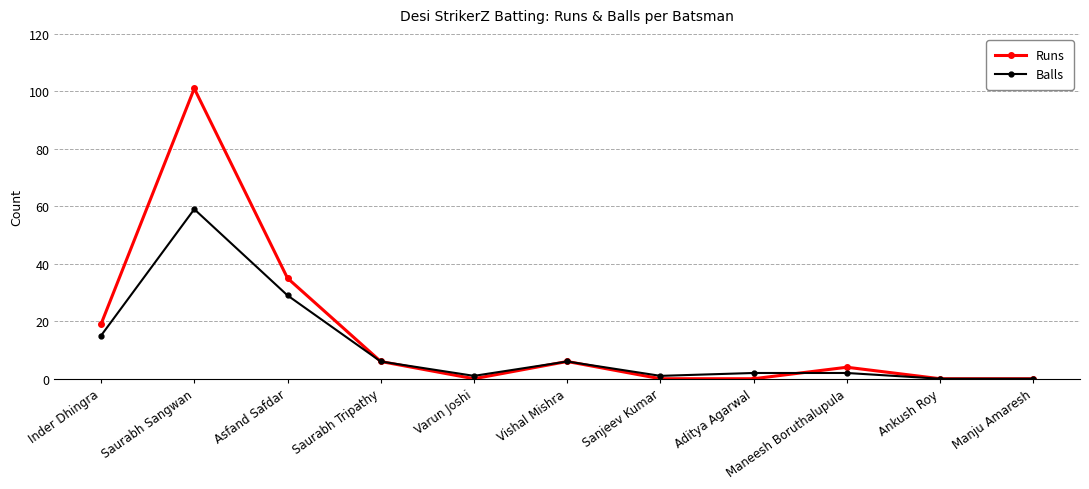

What is the difference between the maximum and minimum values in the Balls series?

59